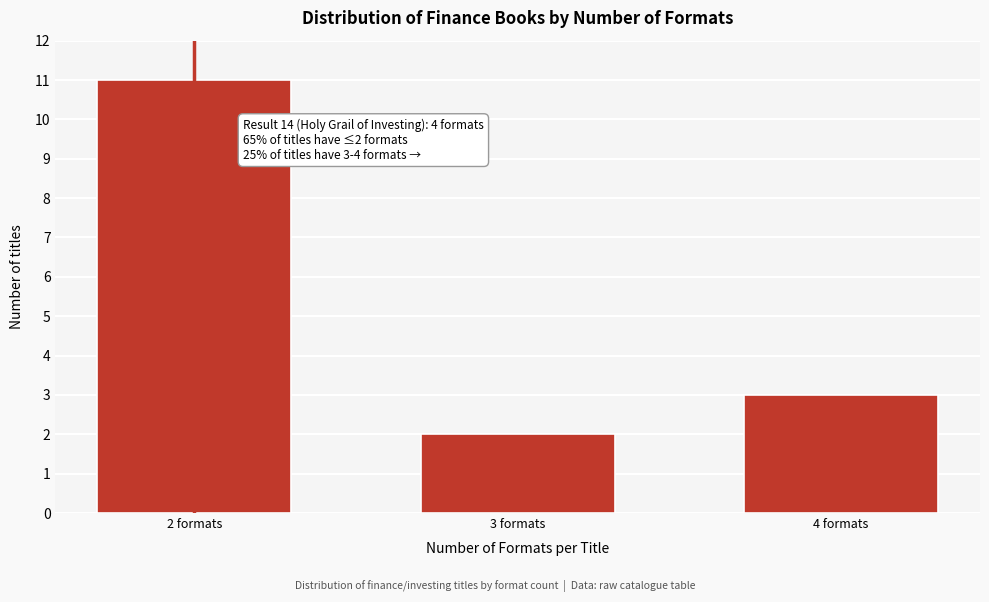

Reading left to right, extract all data points from this chart.

2 formats=11	3 formats=2	4 formats=3